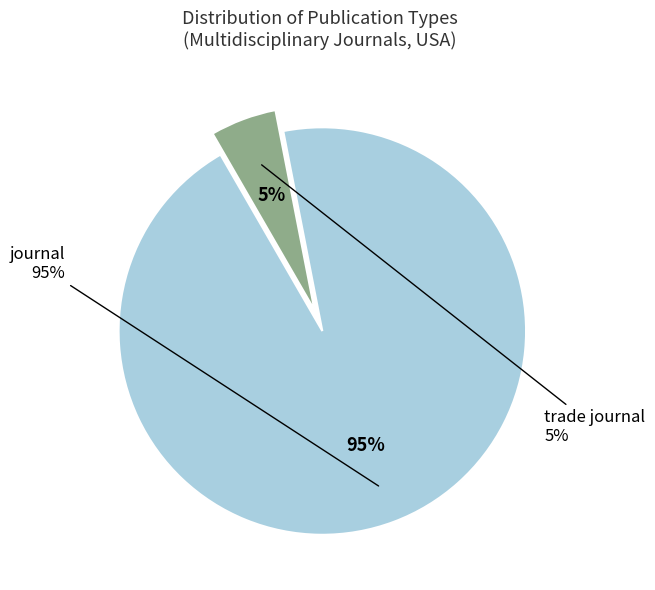

What percentage is the trade journal slice, to the nearest percent?

5%